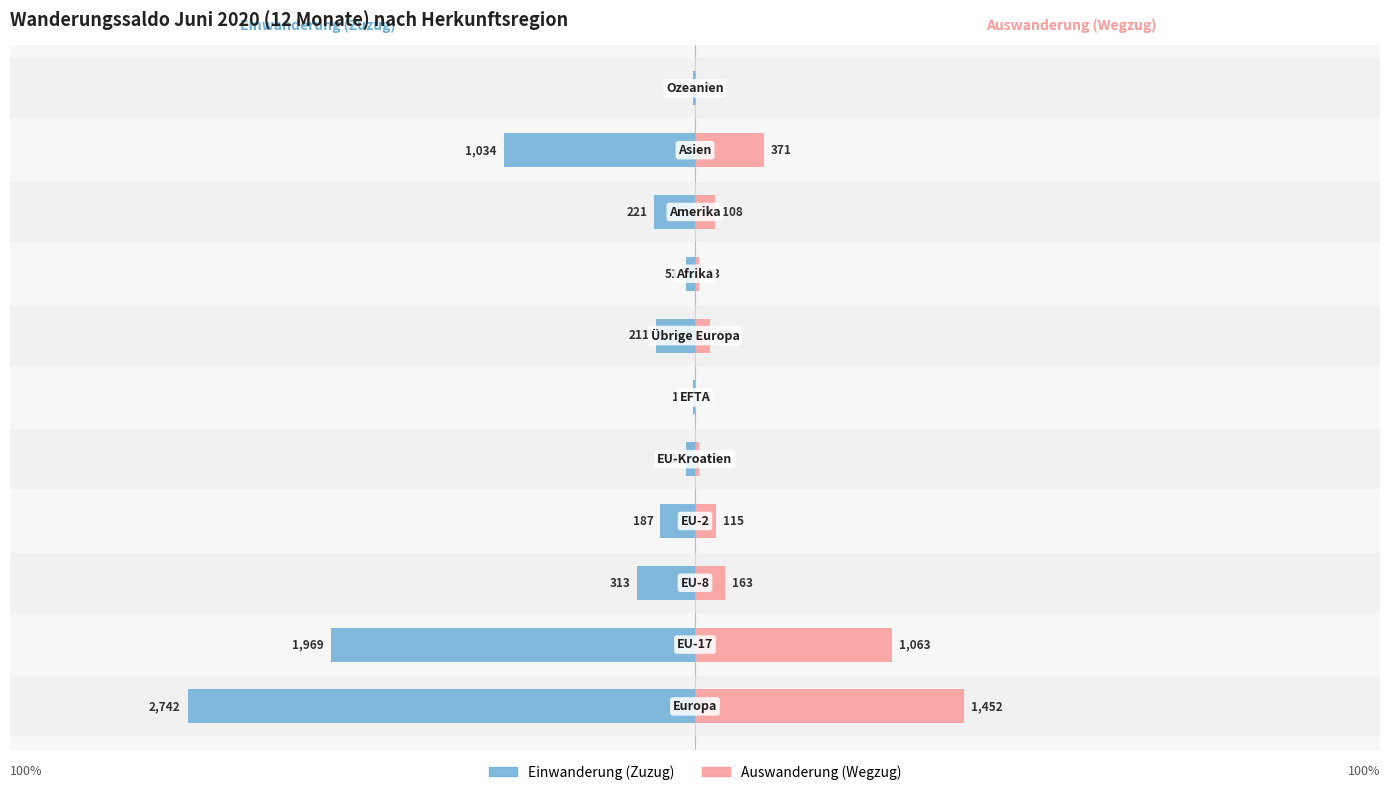

Which has a higher value, 3 or 4?

4